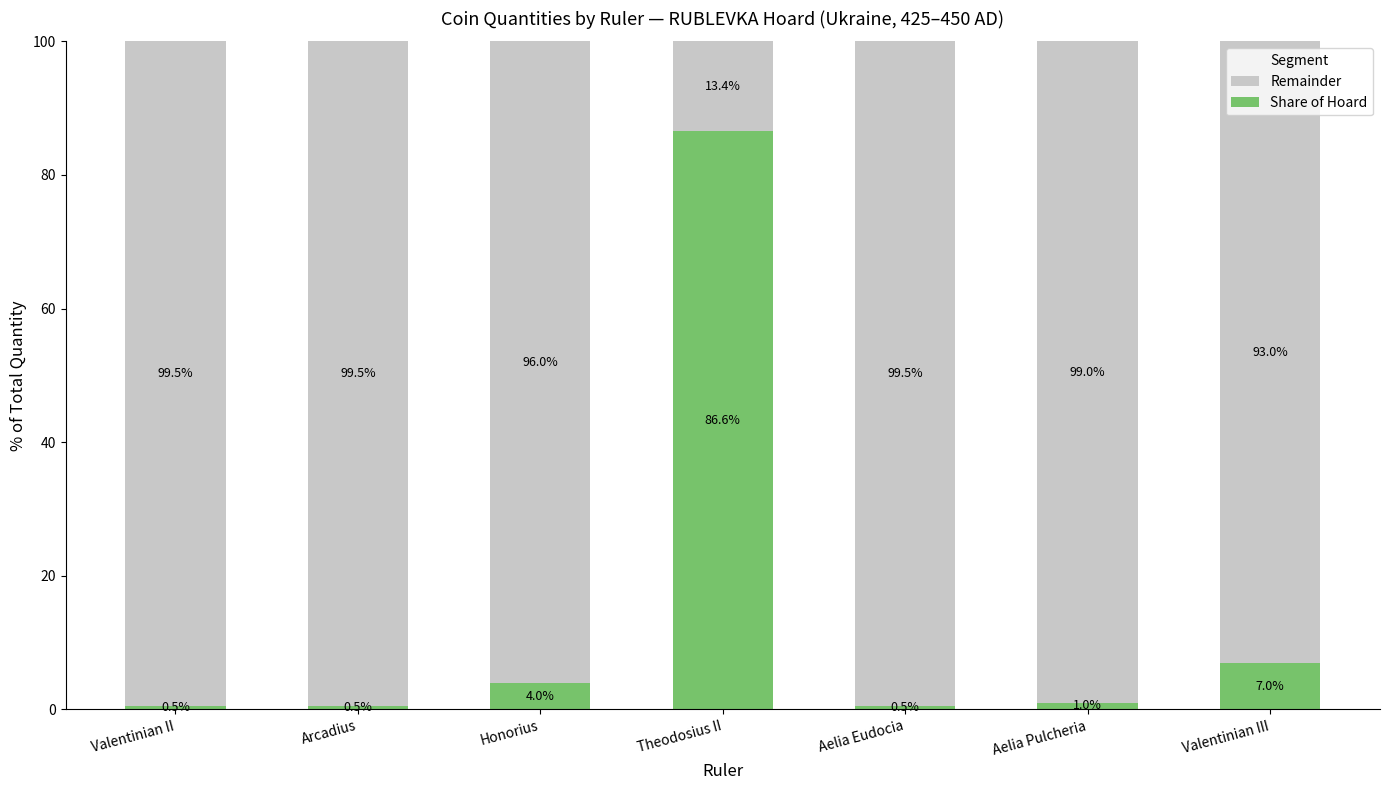

What is the total value across all series at Aelia Eudocia?

100.0